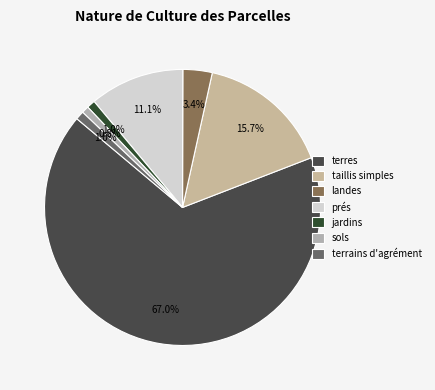

What is the largest slice in the pie chart?

terres